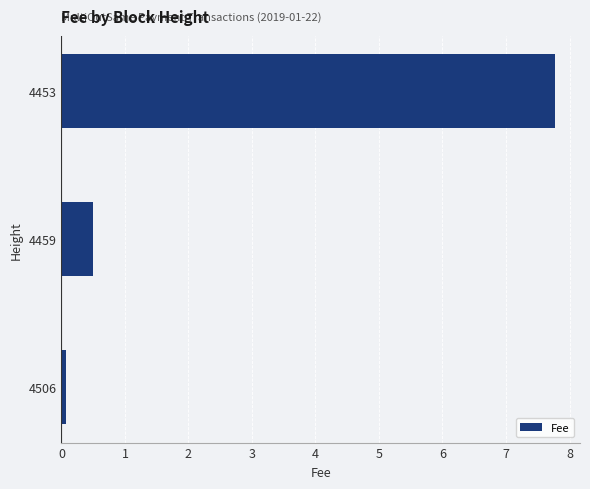

The chart shows a value of 12.4 at 4453. True or false?

False